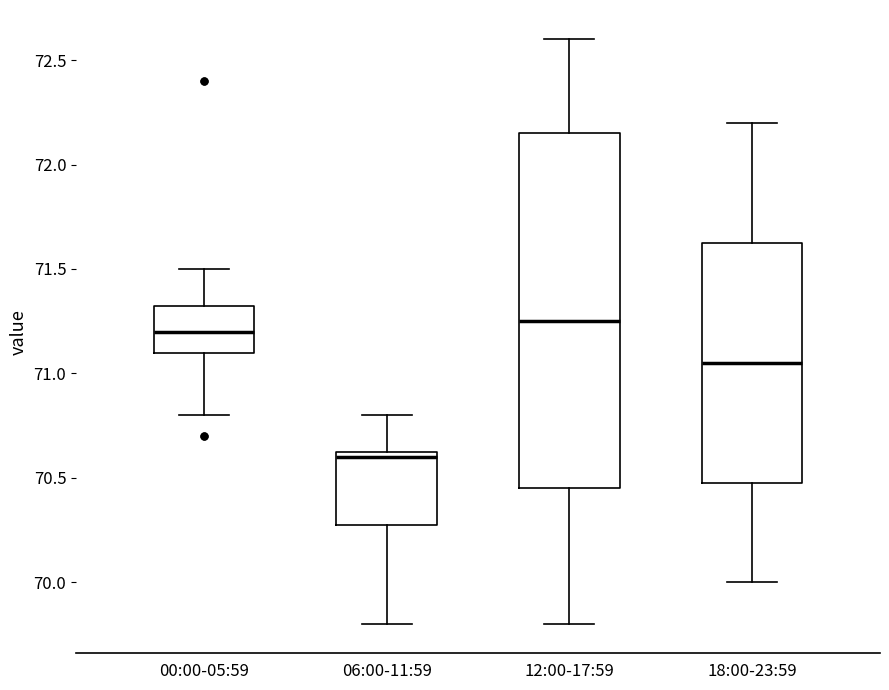

Reading left to right, read every box against the y-axis: the position of its median line, the range the box covers, and the ends of its whiskers. The values are not printed on the chart, so give them approximately, as read against the axis.

00:00-05:59: median 71.20, box 71.10 to 71.35, whiskers 70.80 to 71.50
06:00-11:59: median 70.60, box 70.30 to 70.65, whiskers 69.80 to 70.80
12:00-17:59: median 71.25, box 70.45 to 72.15, whiskers 69.80 to 72.60
18:00-23:59: median 71.05, box 70.50 to 71.65, whiskers 70.00 to 72.20